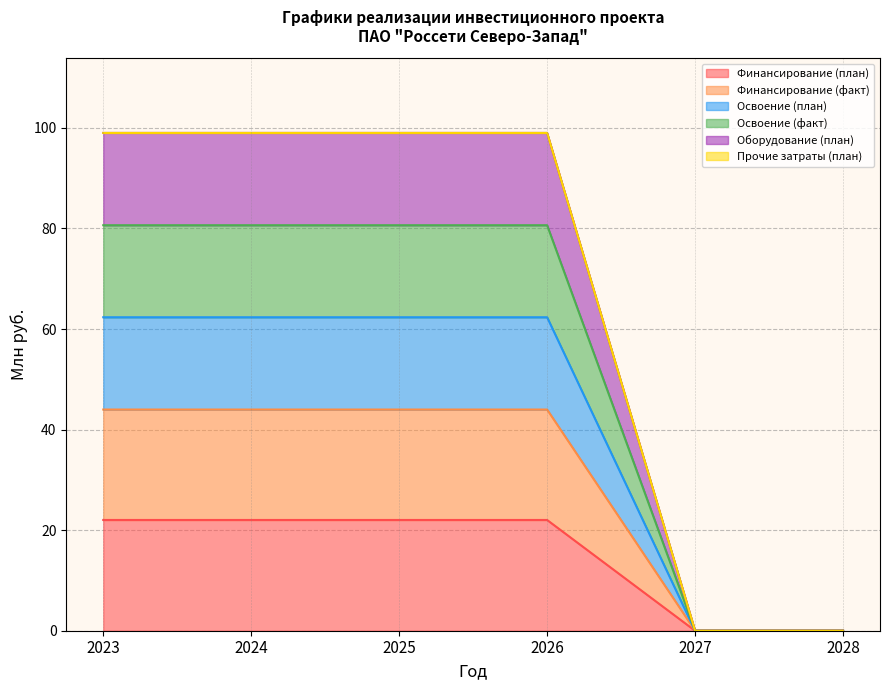

True or false: Прочие затраты (план) and Финансирование (факт) cross at least once.

False